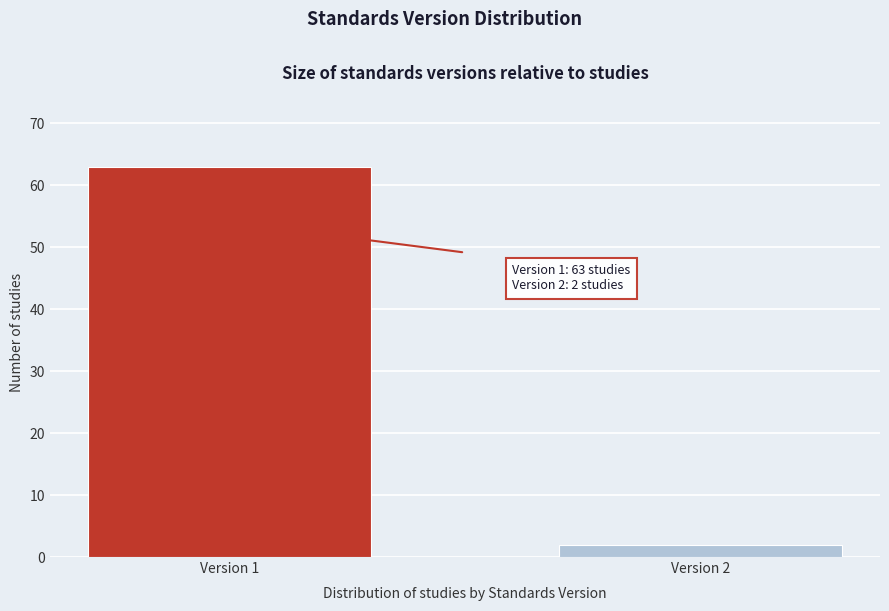

Reading left to right, extract all data points from this chart.

63	2